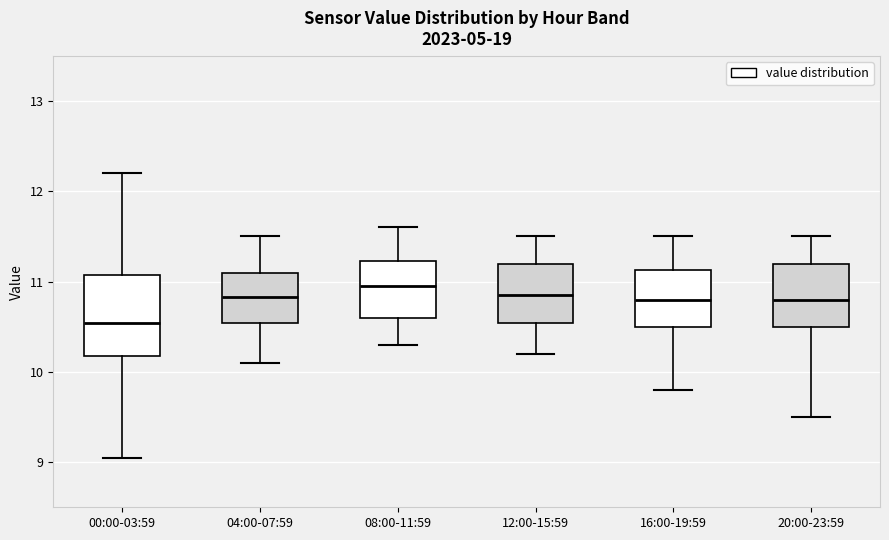

Which box is the tallest, from its lower edge to its upper edge?

00:00-03:59